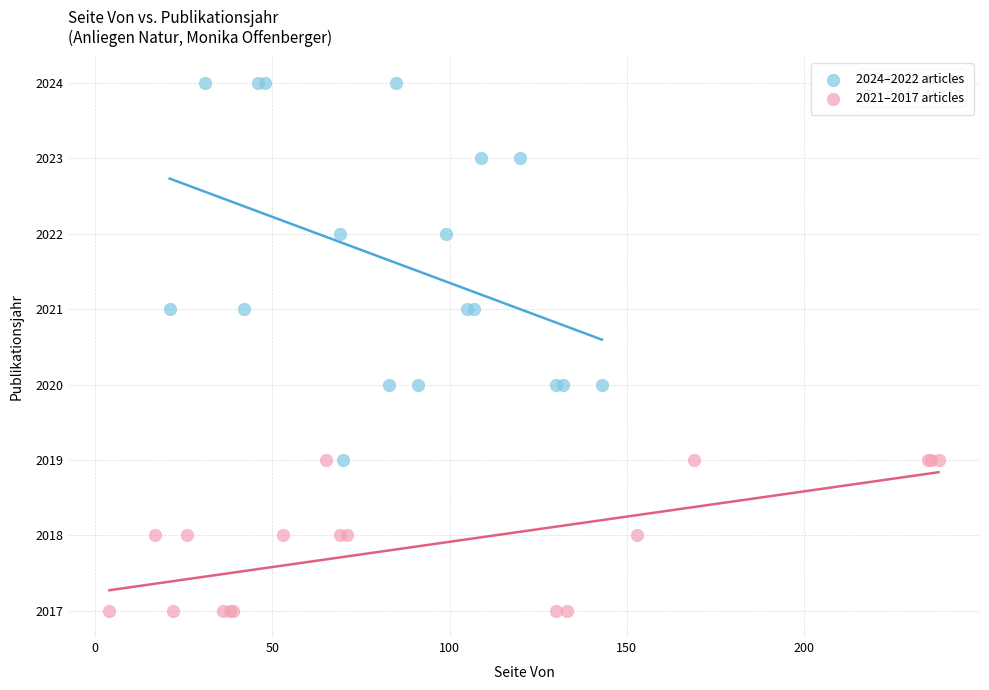

Which series has the widest spread of Y values?

2024–2022 articles